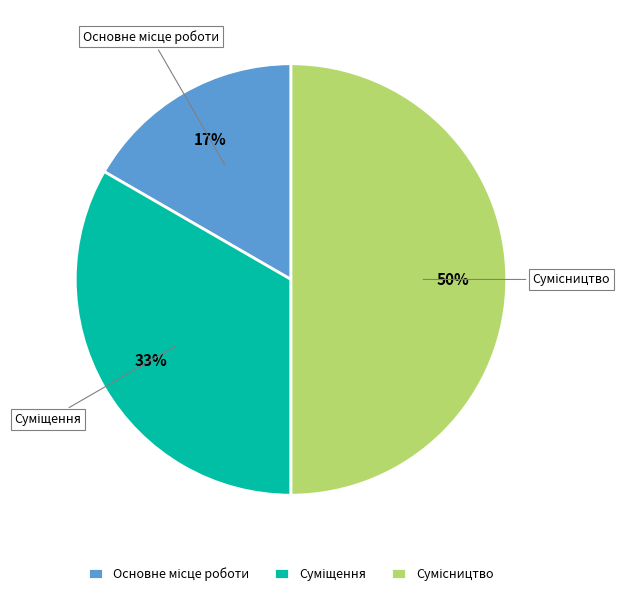

To the nearest percent, what is the difference between the largest and smallest slice percentages?

33%